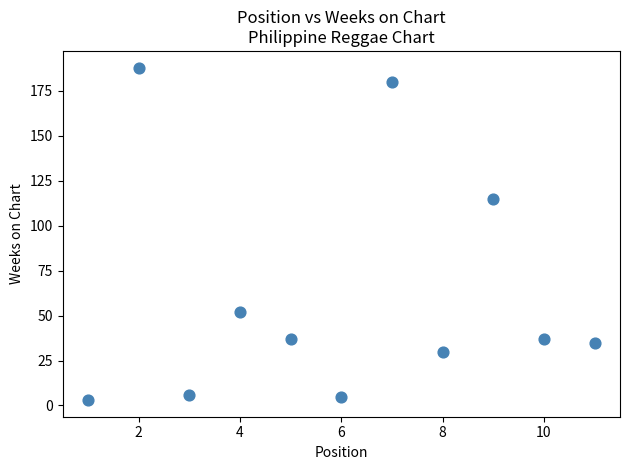

What is the range of Y values (max minus min)?

185